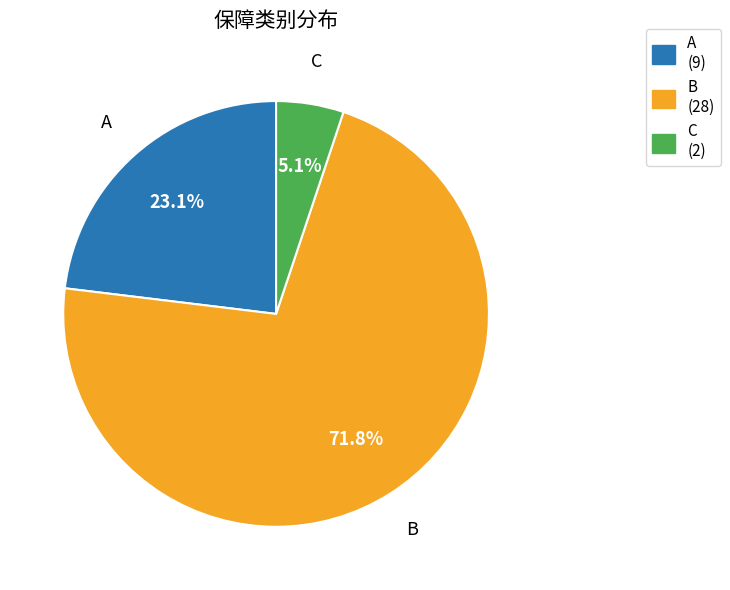

Which slice is the smallest?

C